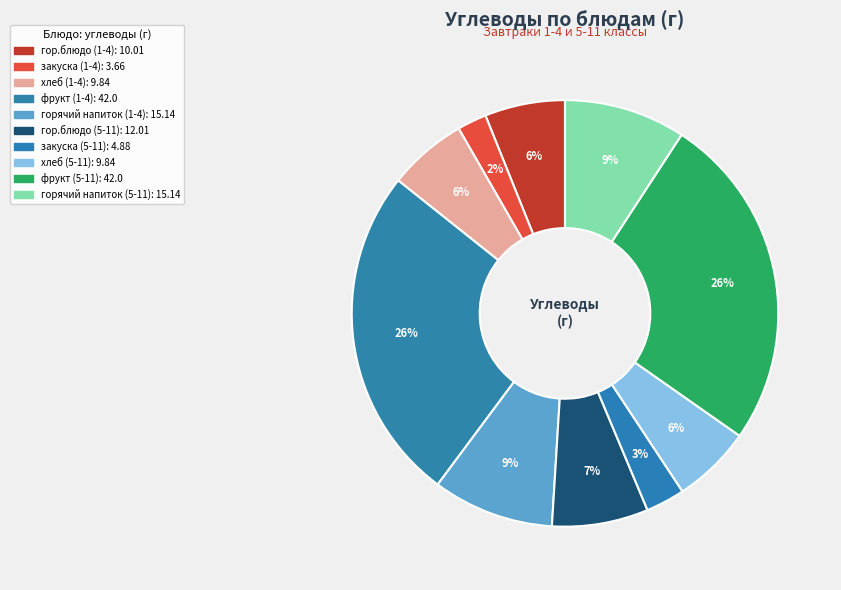

What percentage is the горячий напиток (5-11) slice, to the nearest percent?

9%